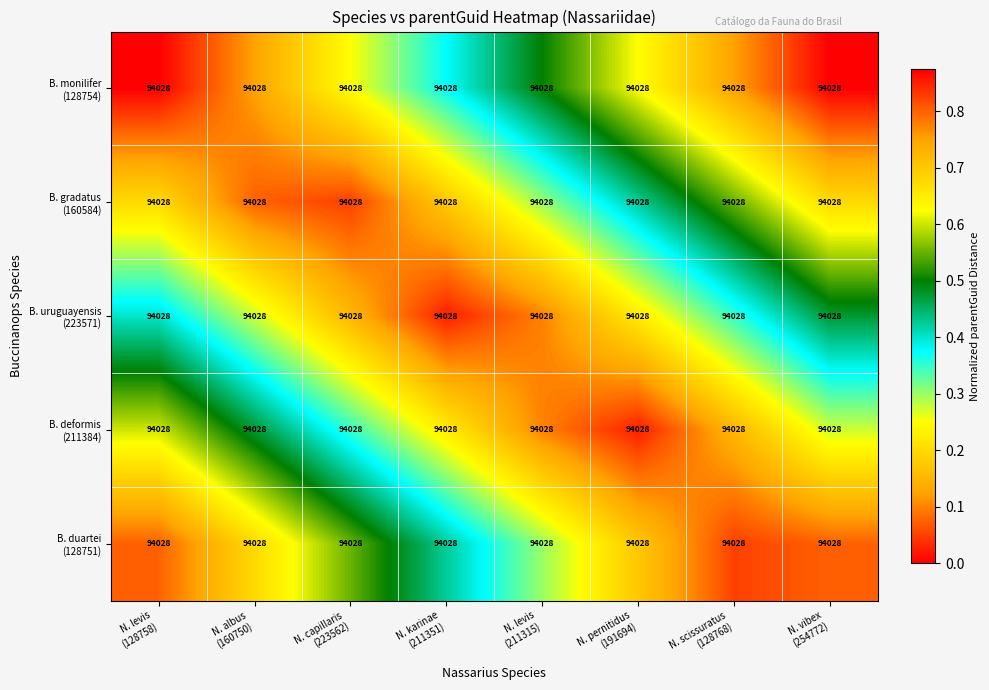

What is the spread (max minus min) of values at N. albus
(160750)?

0.6